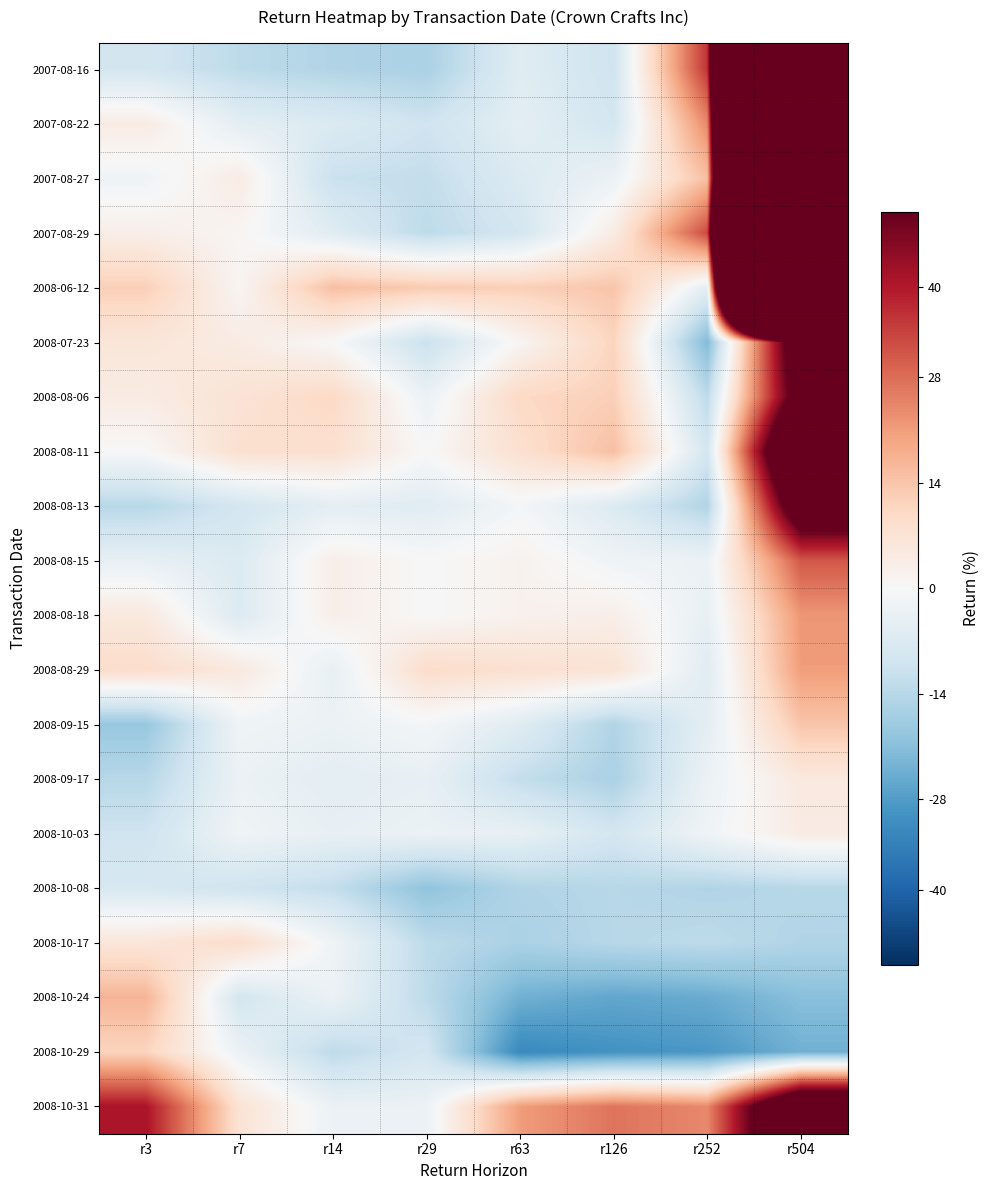

What is the difference between the highest and lowest values at r3?

60